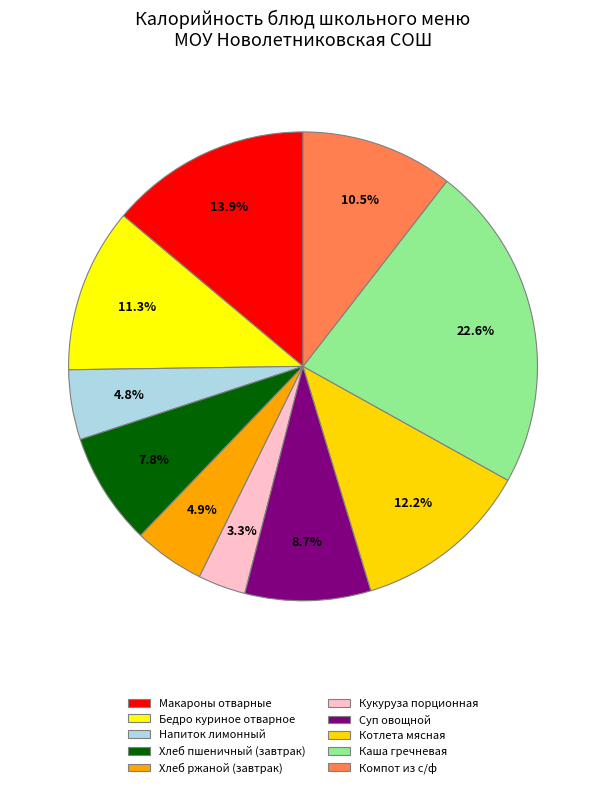

Which has a higher value, Макароны отварные or Напиток лимонный?

Макароны отварные